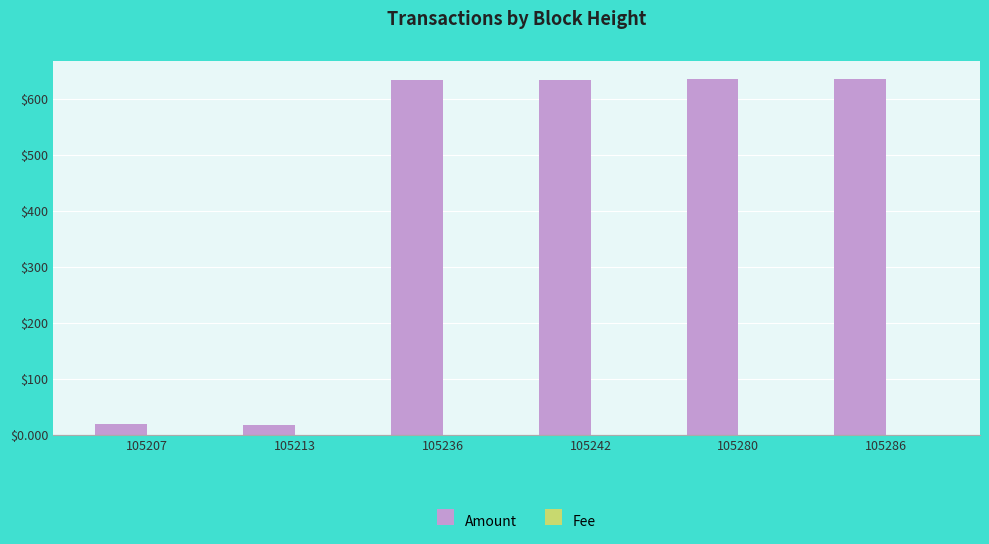

Is it true that Amount equals 19.0 at 105207?

True